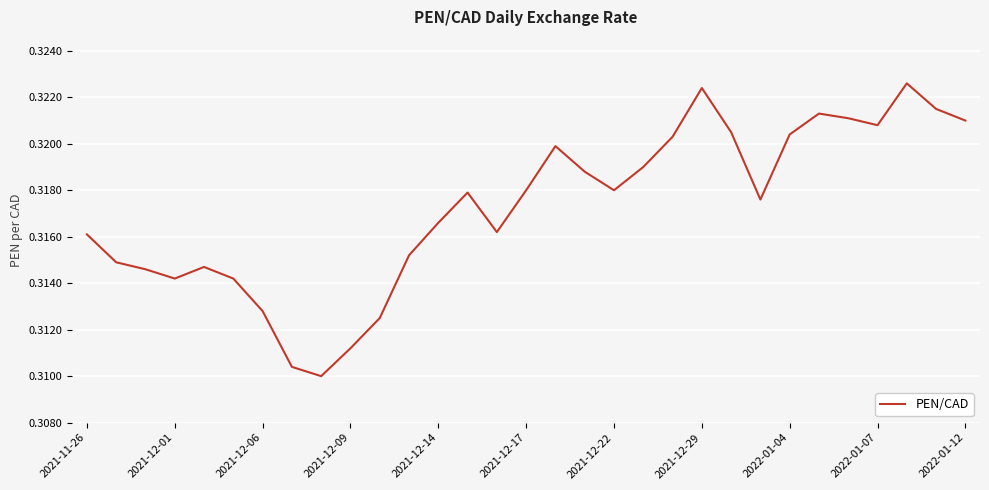

Does the chart have visible grid lines?

Yes